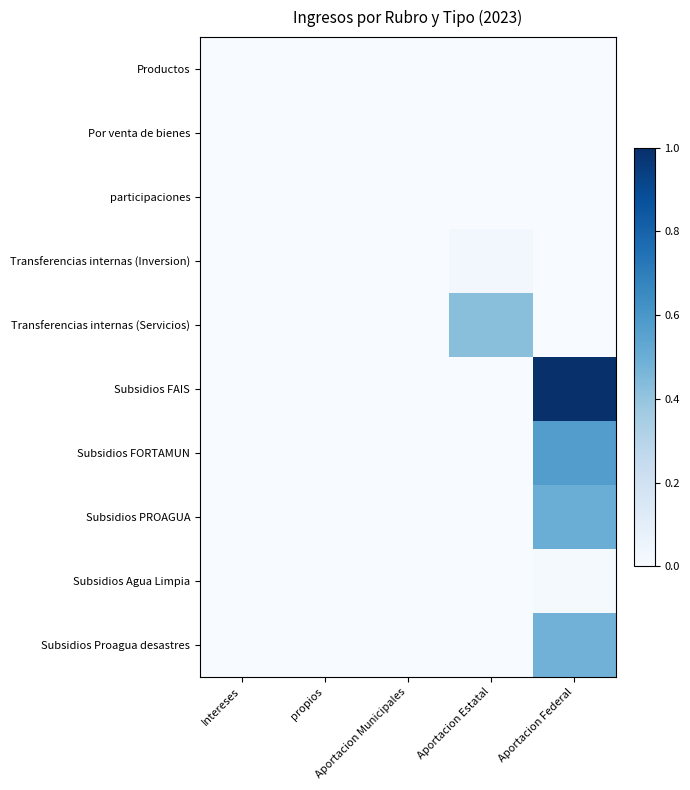

Reading left to right, list all the values displayed in this chart.

Productos: Intereses=0.0	propios=0.0	Aportacion Municipales=0.0	Aportacion Estatal=0.0	Aportacion Federal=0.0
Por venta de bienes: Intereses=0.0	propios=0.0	Aportacion Municipales=0.0	Aportacion Estatal=0.0	Aportacion Federal=0.0
participaciones: Intereses=0.0	propios=0.0	Aportacion Municipales=0.0	Aportacion Estatal=0.0	Aportacion Federal=0.0
Transferencias internas (Inversion): Intereses=0.0	propios=0.0	Aportacion Municipales=0.0	Aportacion Estatal=0.0	Aportacion Federal=0.0
Transferencias internas (Servicios): Intereses=0.0	propios=0.0	Aportacion Municipales=0.0	Aportacion Estatal=0.4	Aportacion Federal=0.0
Subsidios FAIS: Intereses=0.0	propios=0.0	Aportacion Municipales=0.0	Aportacion Estatal=0.0	Aportacion Federal=1.0
Subsidios FORTAMUN: Intereses=0.0	propios=0.0	Aportacion Municipales=0.0	Aportacion Estatal=0.0	Aportacion Federal=0.6
Subsidios PROAGUA: Intereses=0.0	propios=0.0	Aportacion Municipales=0.0	Aportacion Estatal=0.0	Aportacion Federal=0.5
Subsidios Agua Limpia: Intereses=0.0	propios=0.0	Aportacion Municipales=0.0	Aportacion Estatal=0.0	Aportacion Federal=0.0
Subsidios Proagua desastres: Intereses=0.0	propios=0.0	Aportacion Municipales=0.0	Aportacion Estatal=0.0	Aportacion Federal=0.5